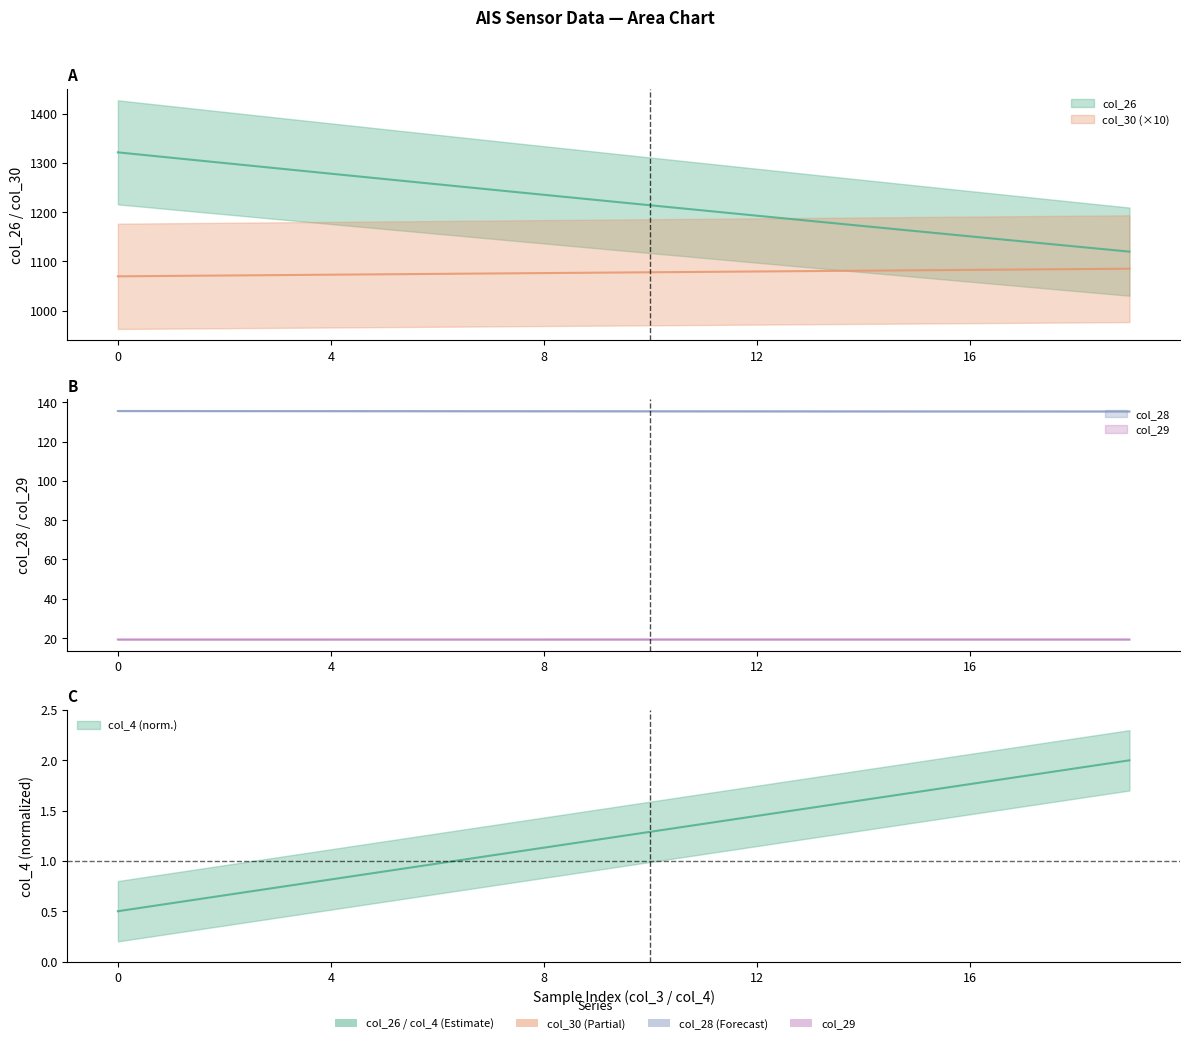

Read the col_28 value at 13.

135.4